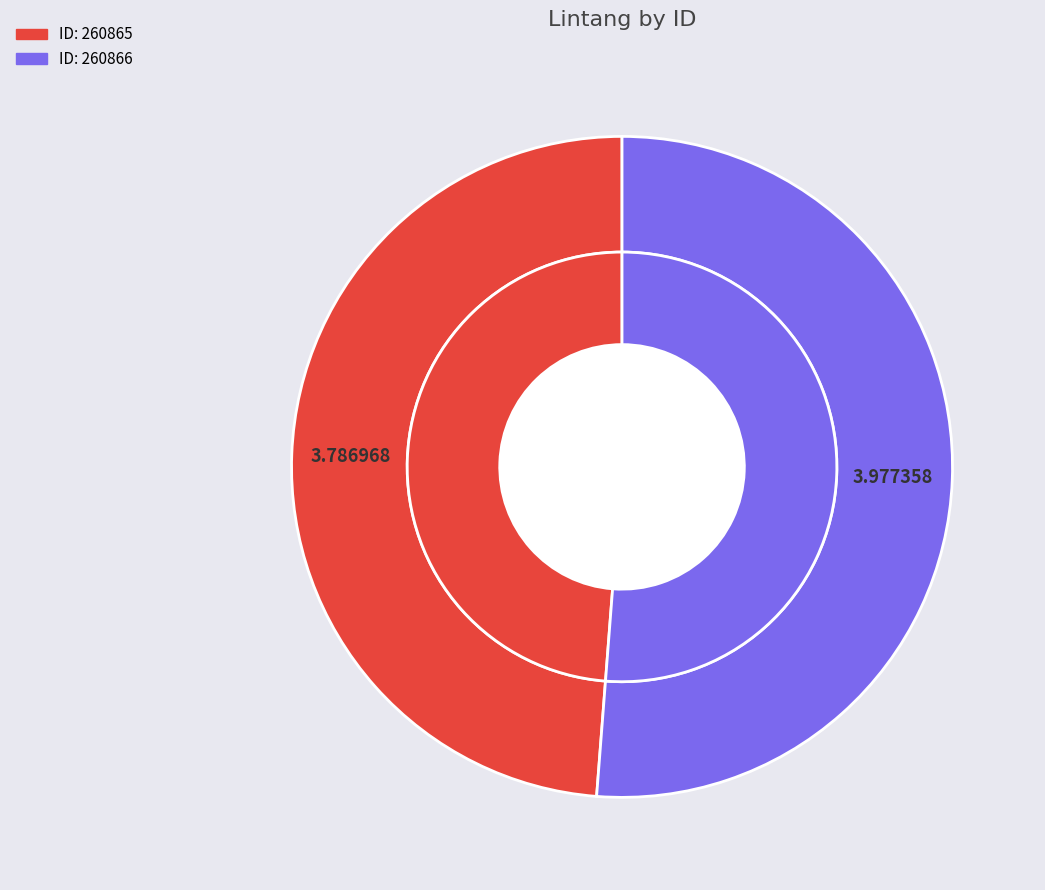

To the nearest percent, what is the combined percentage of 260865 and 260866?

100%